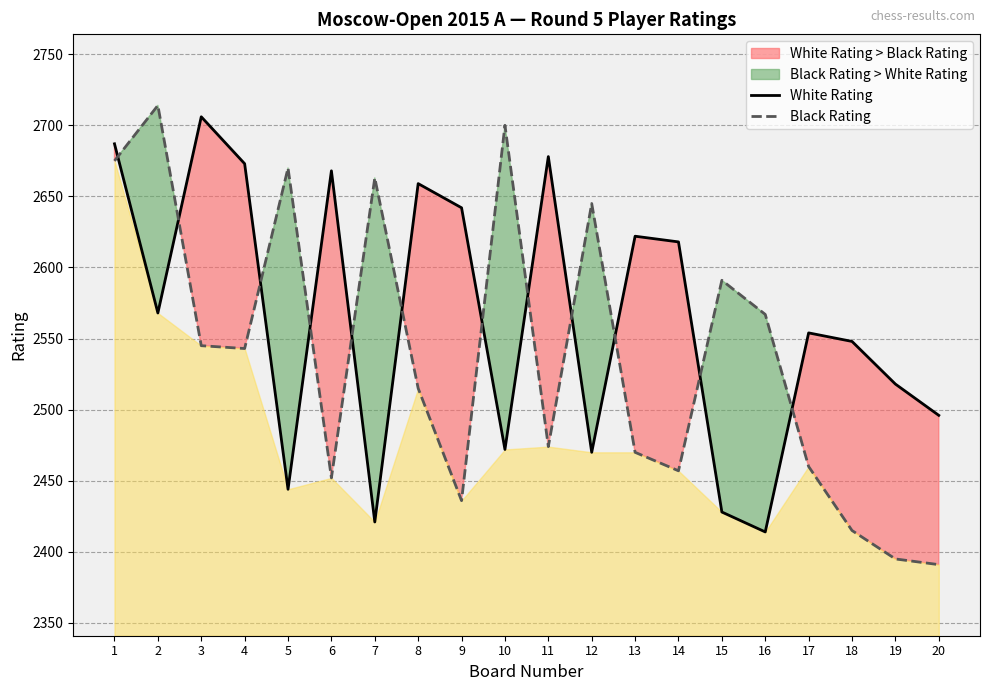

What is the sum of all White Rating values?

51286